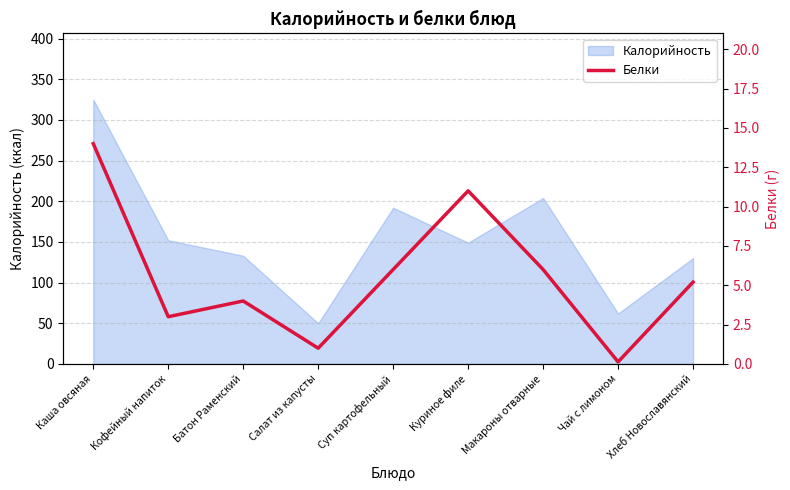

Is it true that Калорийность equals 98 at Макароны отварные?

False